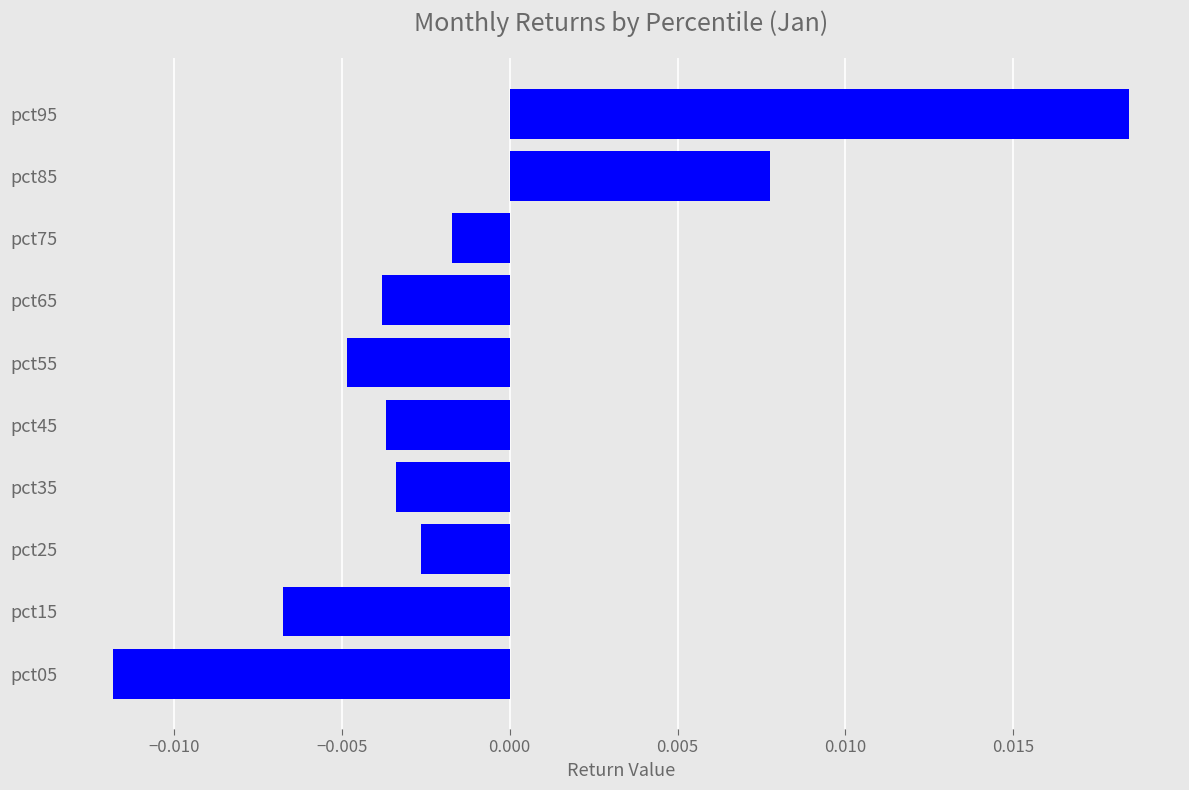

Where is the data nearest to the value 0?

pct75